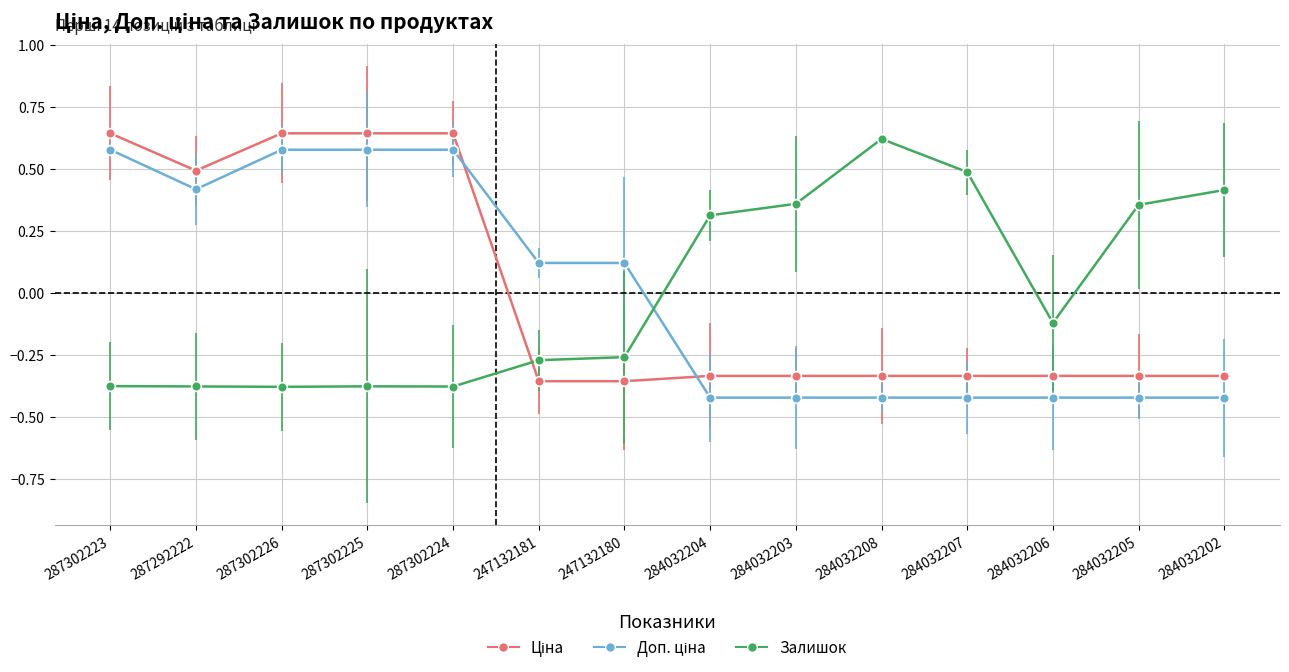

Between 284032203 and 284032208, which series saw the biggest shift?

Залишок